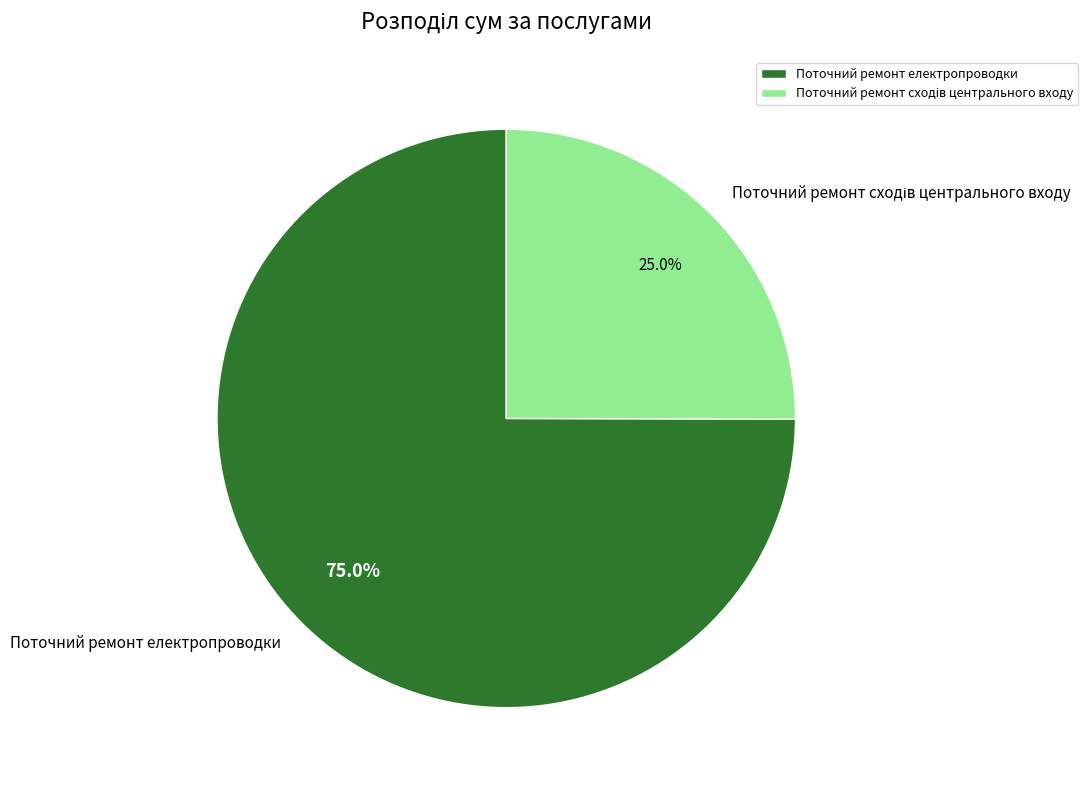

How many slices are in this pie chart?

2